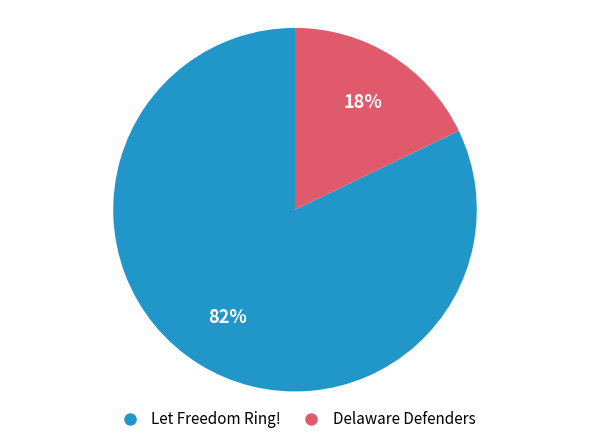

How many slices are in this pie chart?

2